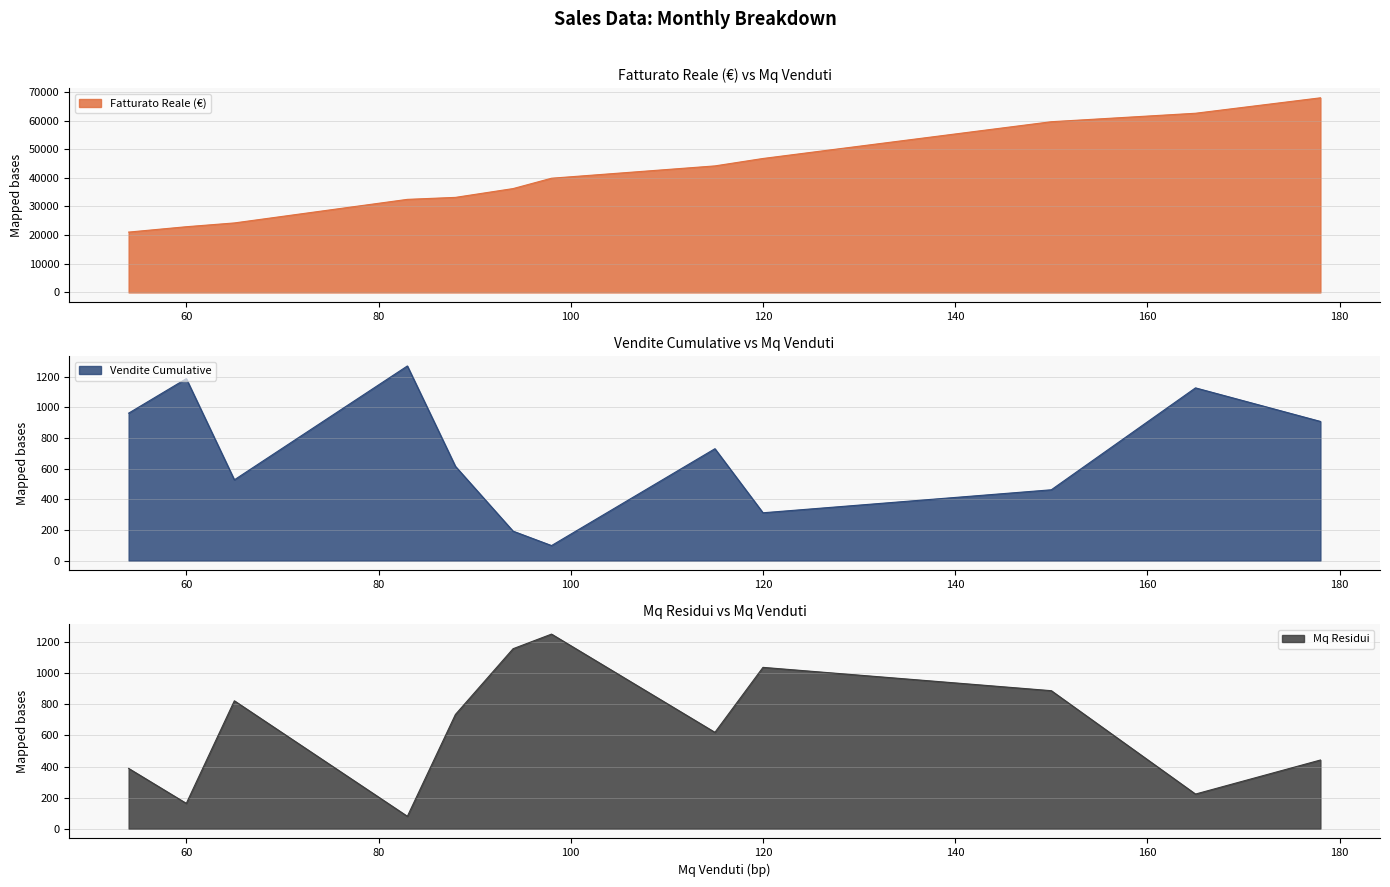

The value of Vendite Cumulative at Settembre is 1421.1. True or false?

False